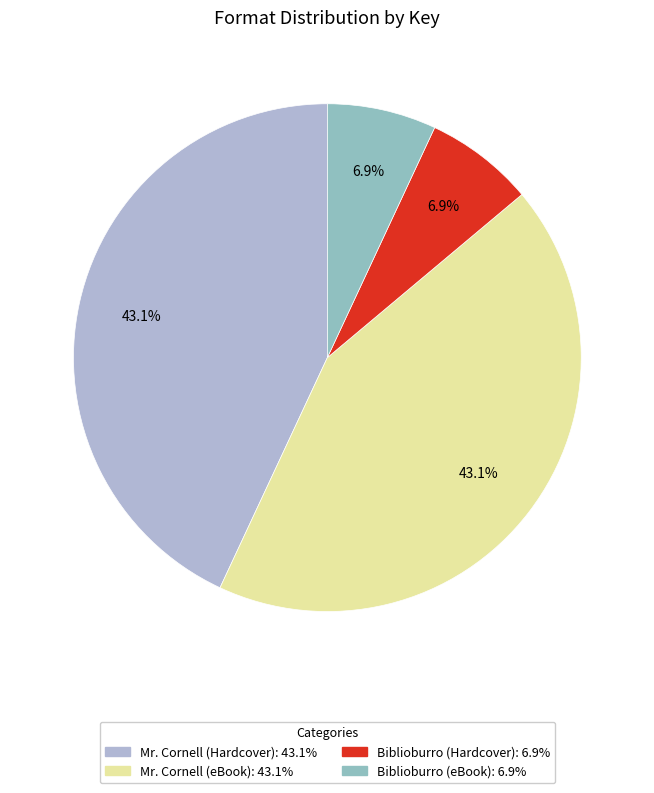

How many segments does this pie chart have?

4